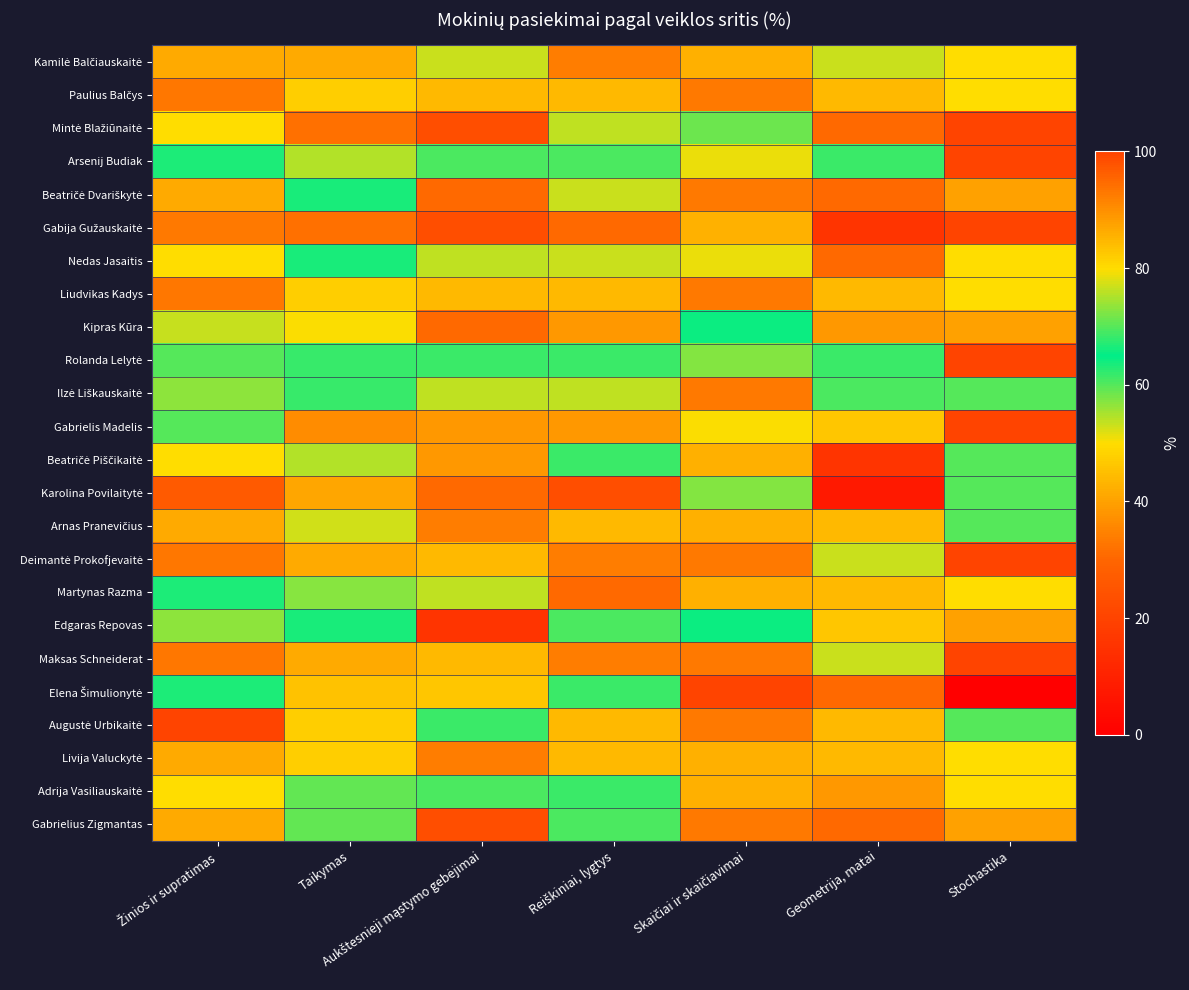

What is the maximum value shown in the chart?

100.0